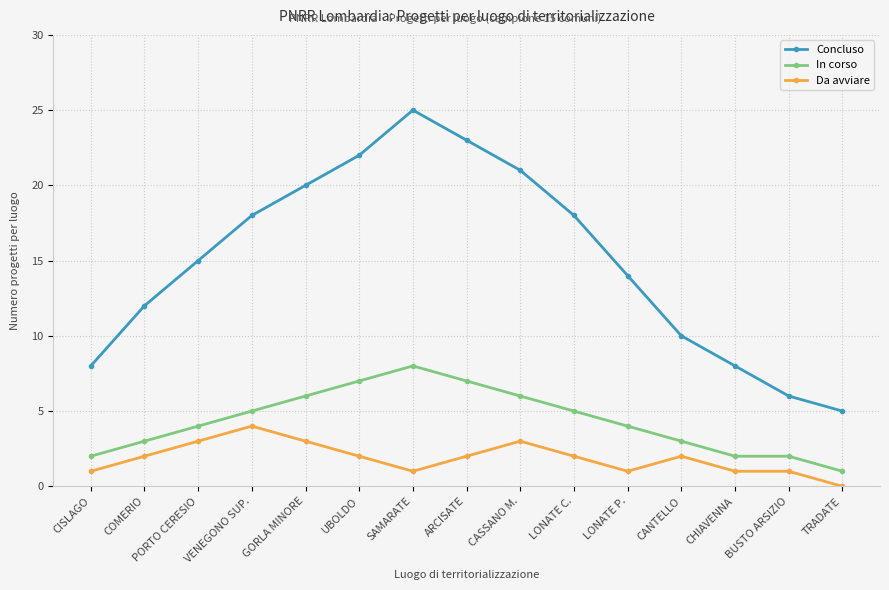

What is the average value of the Concluso series?

15